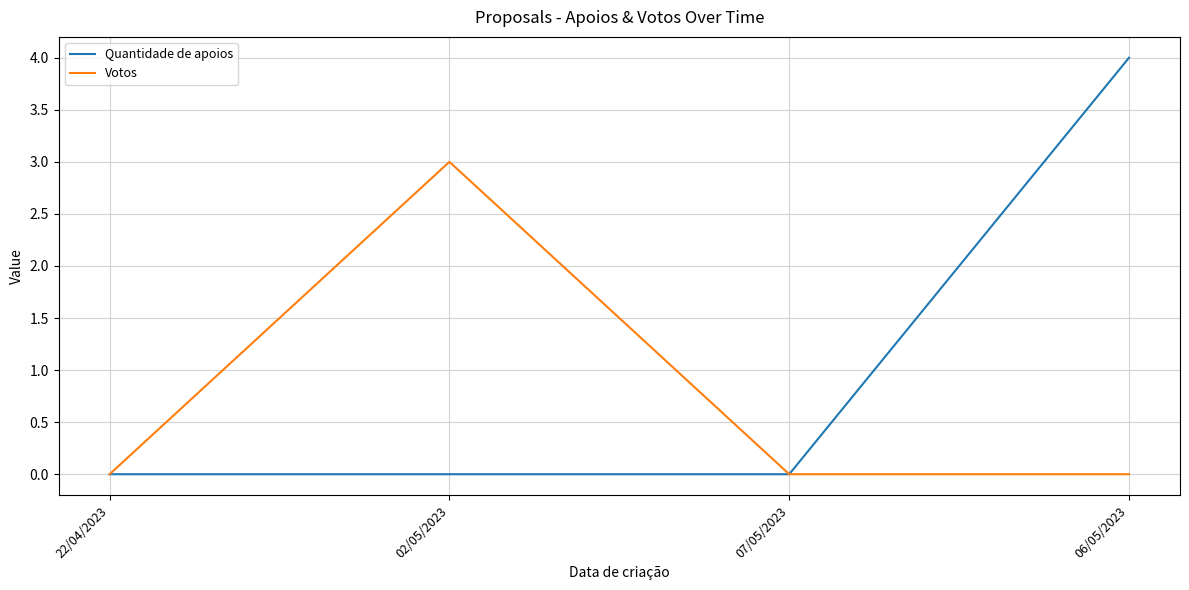

The value of Votos at 06/05/2023 is 0. True or false?

True